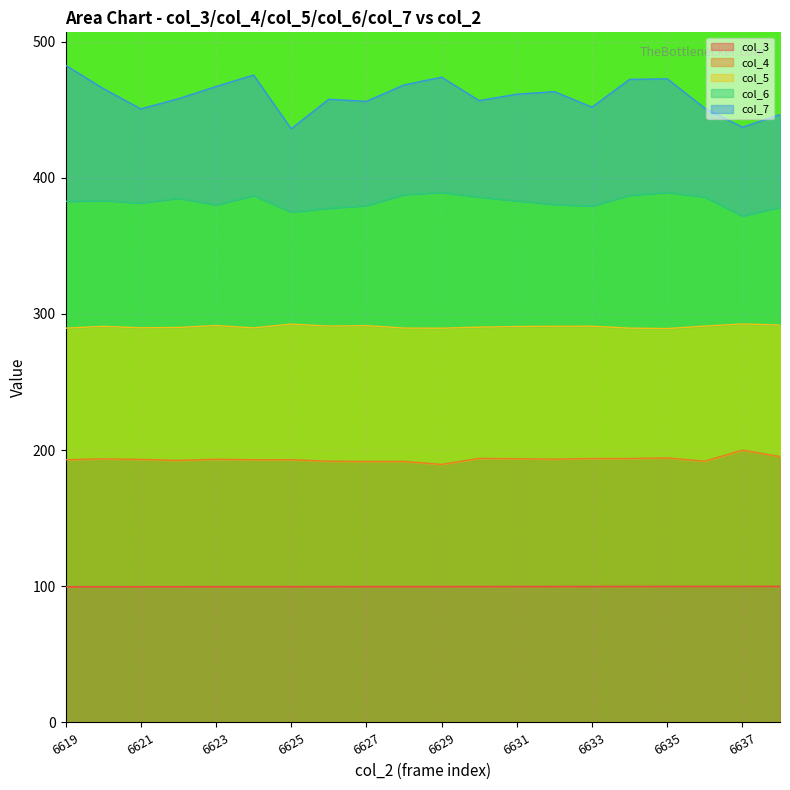

True or false: col_4 has more than 0 interior local peaks.

True